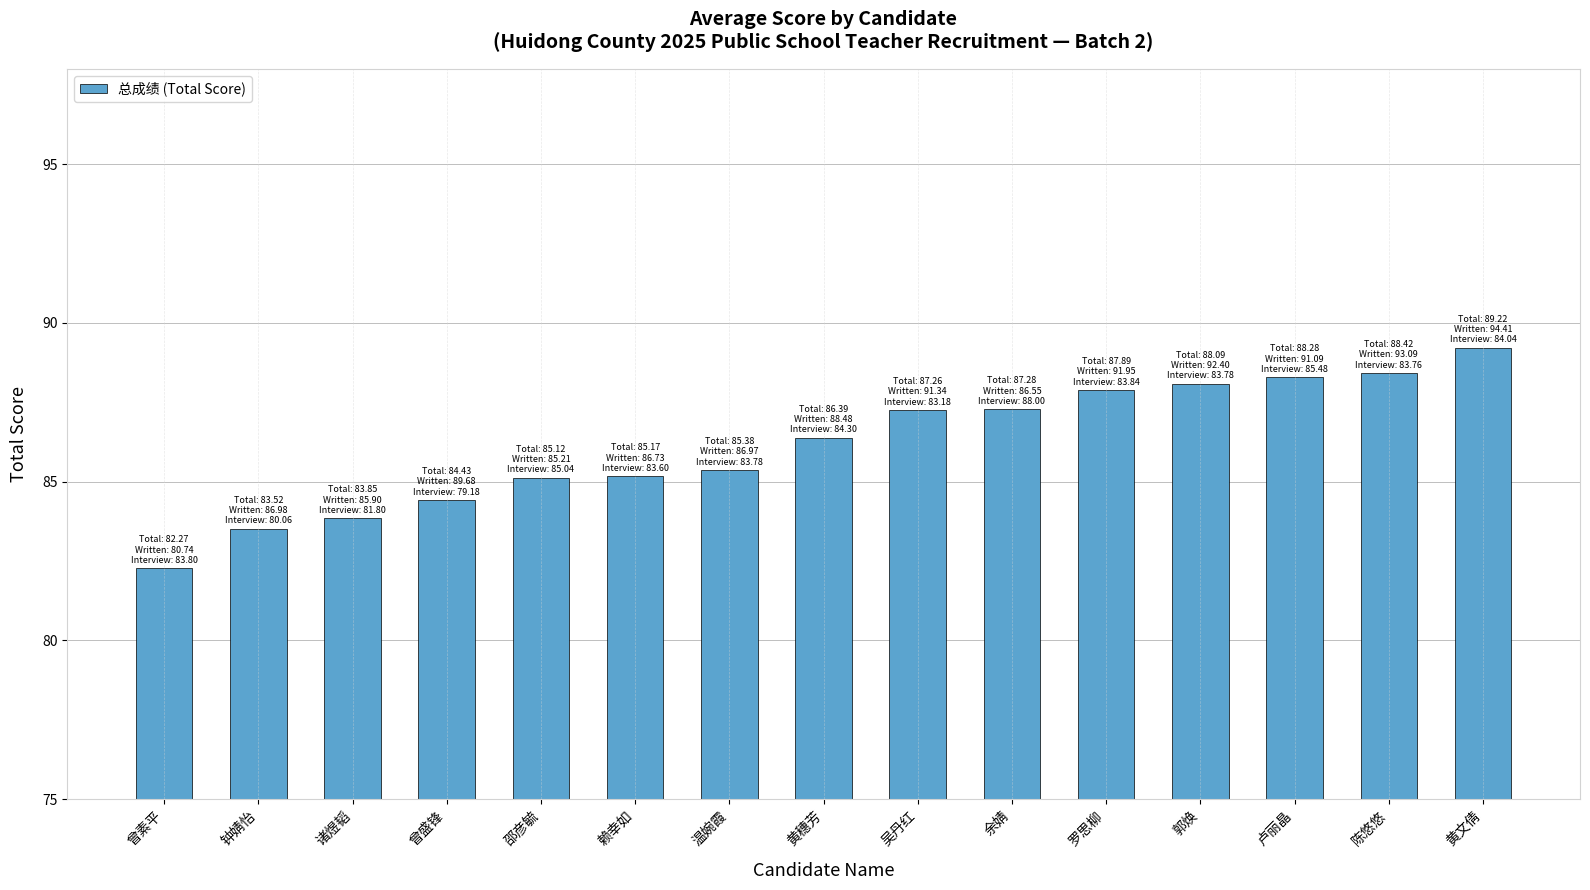

What is the smallest value displayed?

82.3